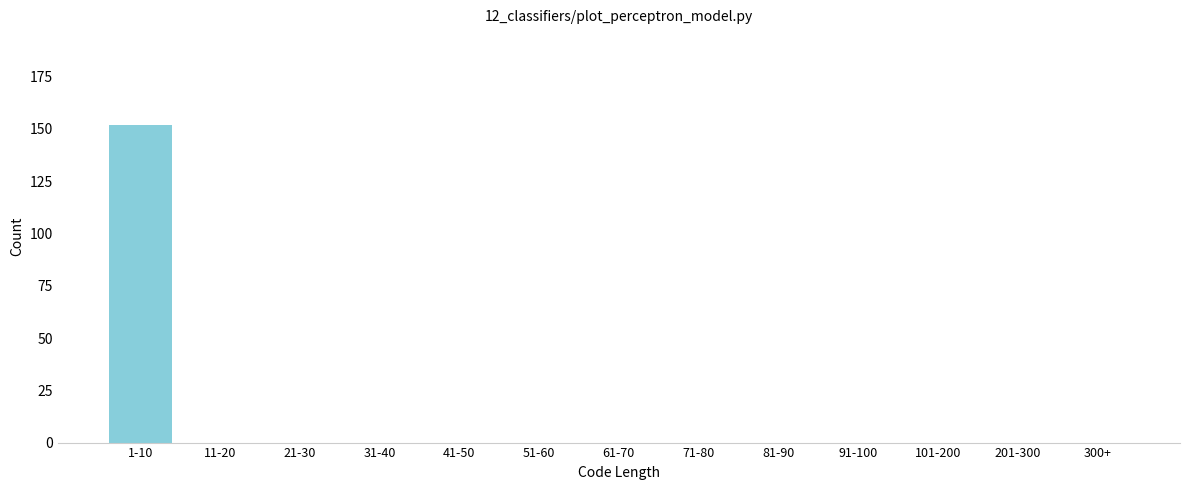

Reading left to right, transcribe all the data shown in this chart.

1-10=152	11-20=0	21-30=0	31-40=0	41-50=0	51-60=0	61-70=0	71-80=0	81-90=0	91-100=0	101-200=0	201-300=0	300+=0